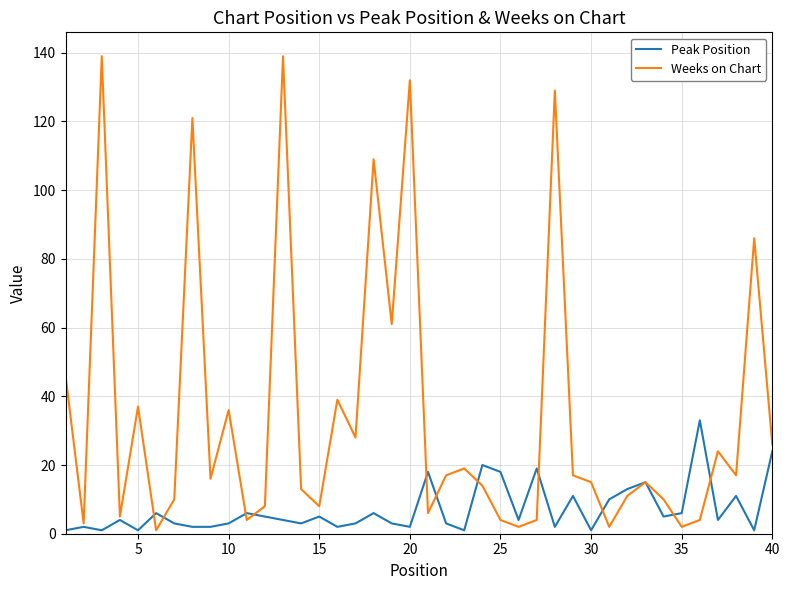

After their last crossing, which series has the higher values: Peak Position or Weeks on Chart?

Weeks on Chart